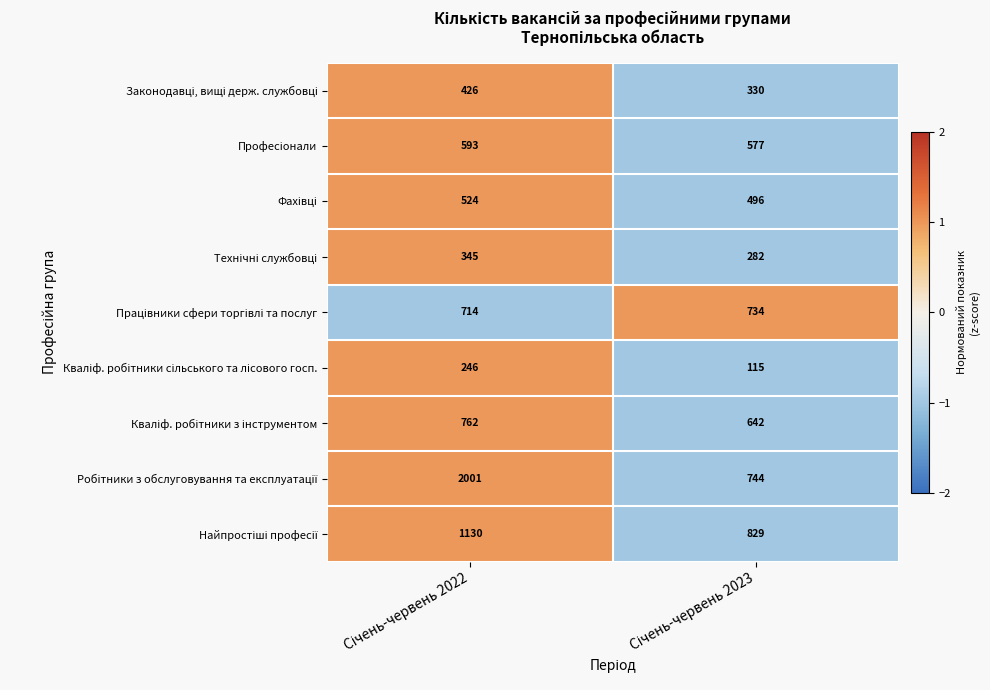

What is the maximum value shown in the chart?

2001